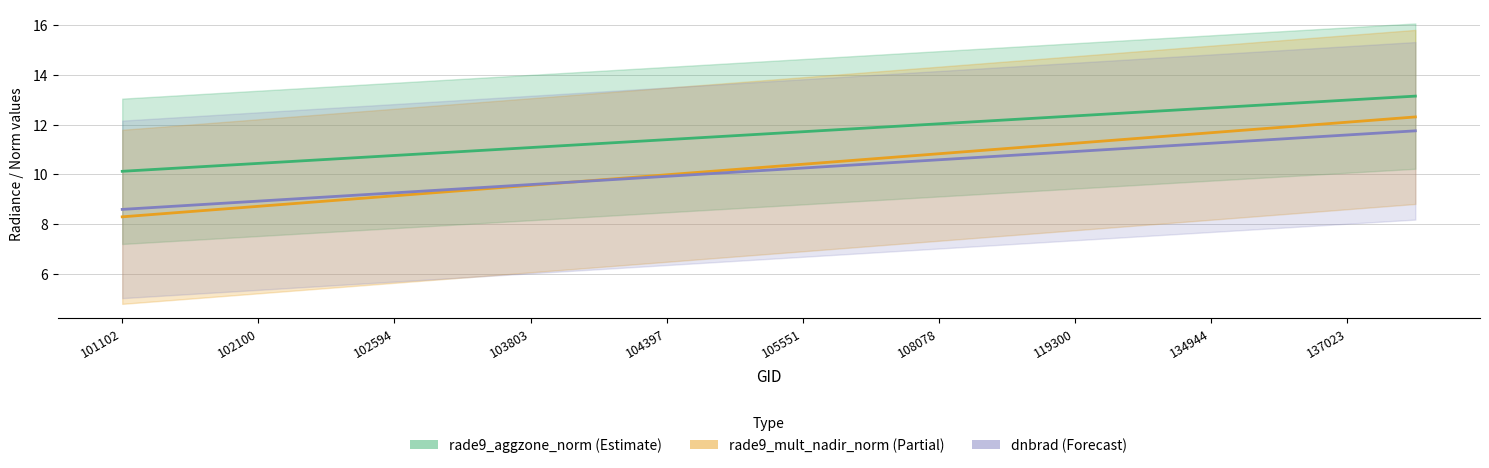

True or false: rade9_mult_nadir_norm has more than 0 points higher than both neighbors.

False